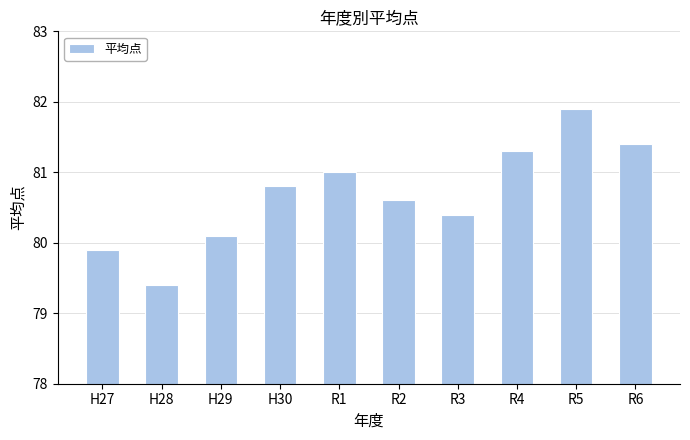

The value at R3 is 46.9. True or false?

False